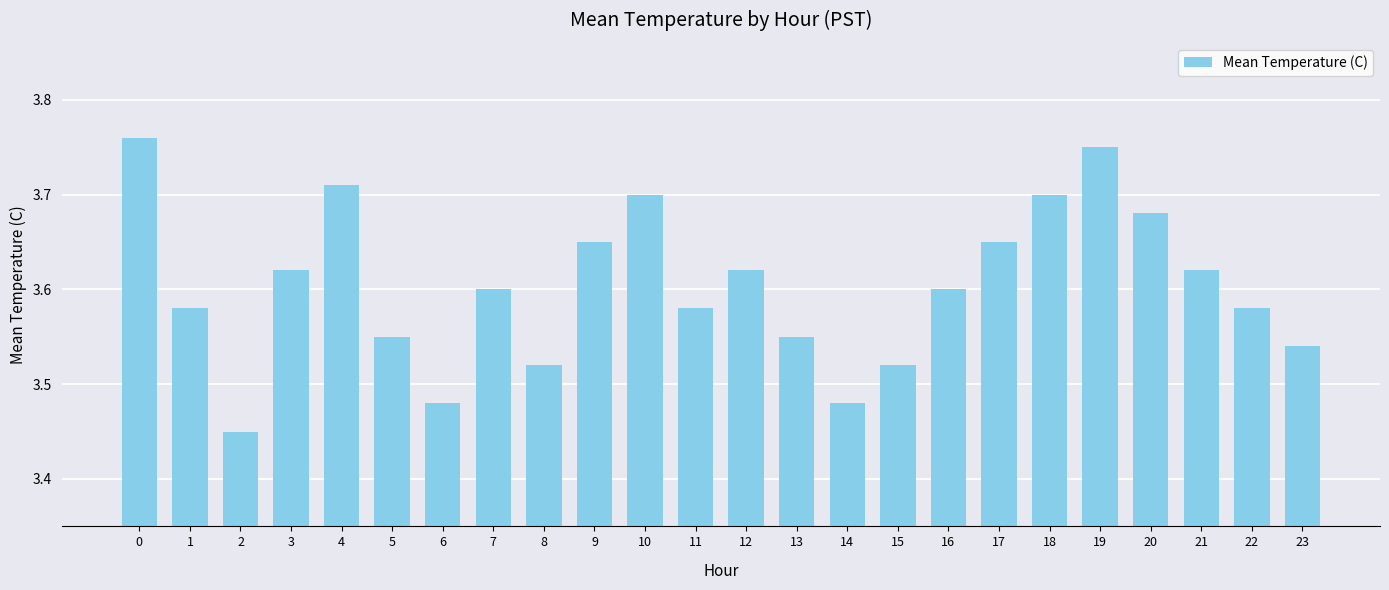

What is the ratio of the value at 6 to the value at 1?

1.0